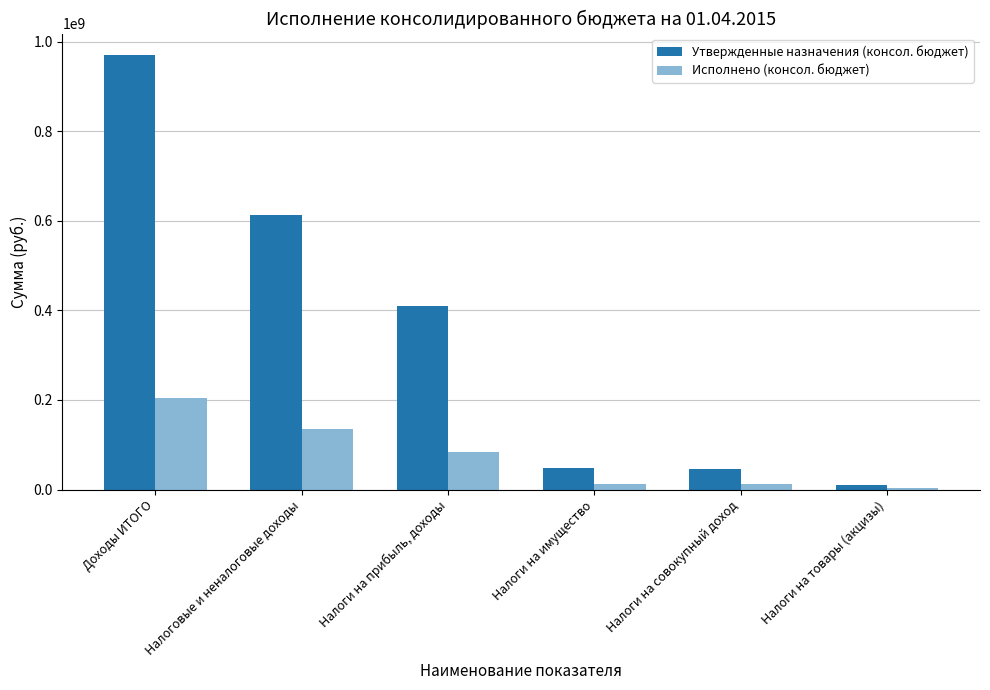

Is the value of Исполнено (консол. бюджет) at Налоги на совокупный доход greater than the value of Утвержденные назначения (консол. бюджет) at Налоги на совокупный доход?

No